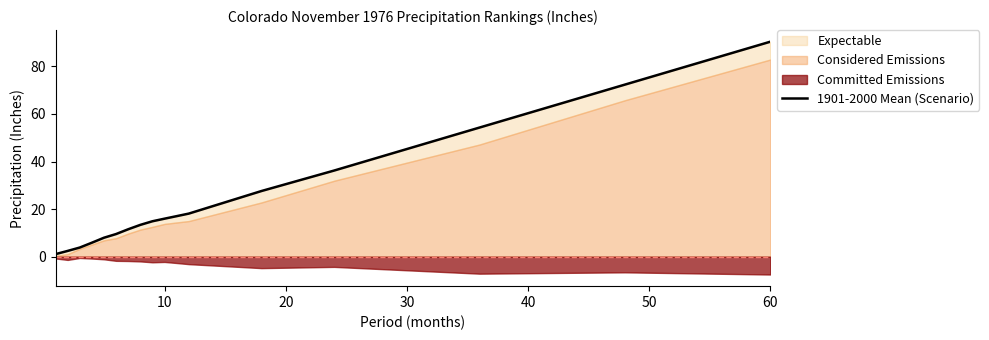

What is the greatest value displayed?

90.4